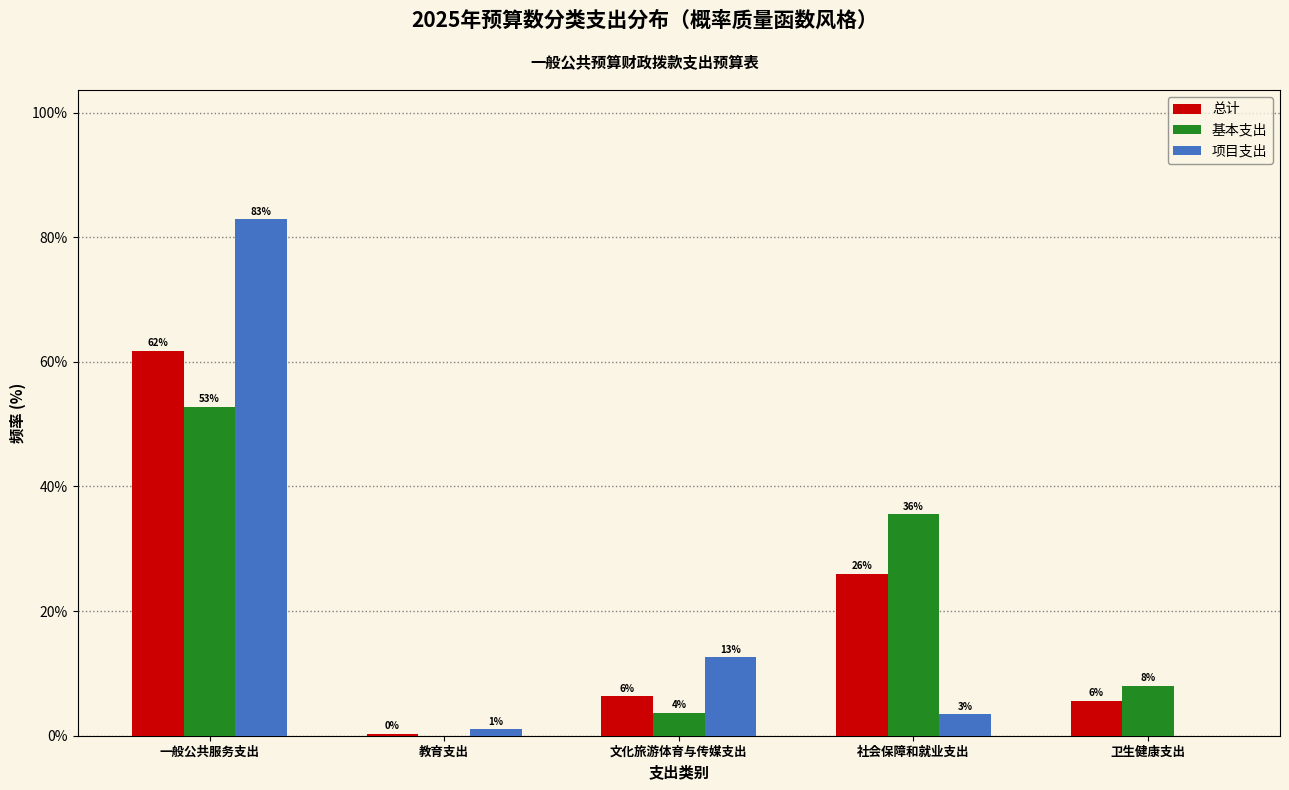

Which series changed the most between 教育支出 and 文化旅游体育与传媒支出?

项目支出